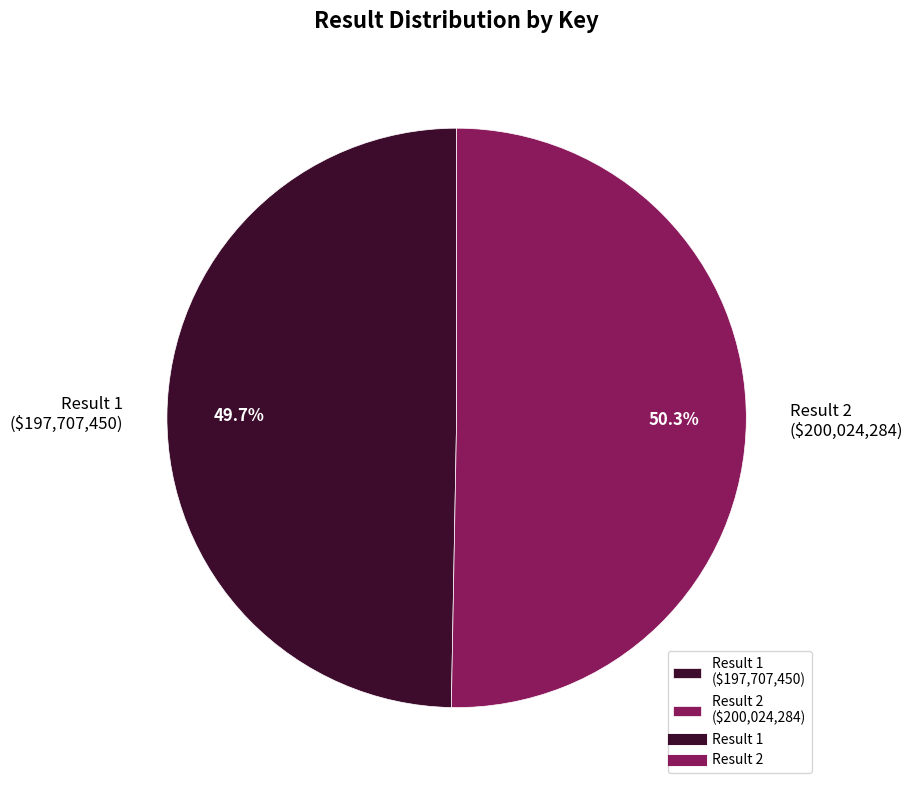

How many segments does this pie chart have?

2